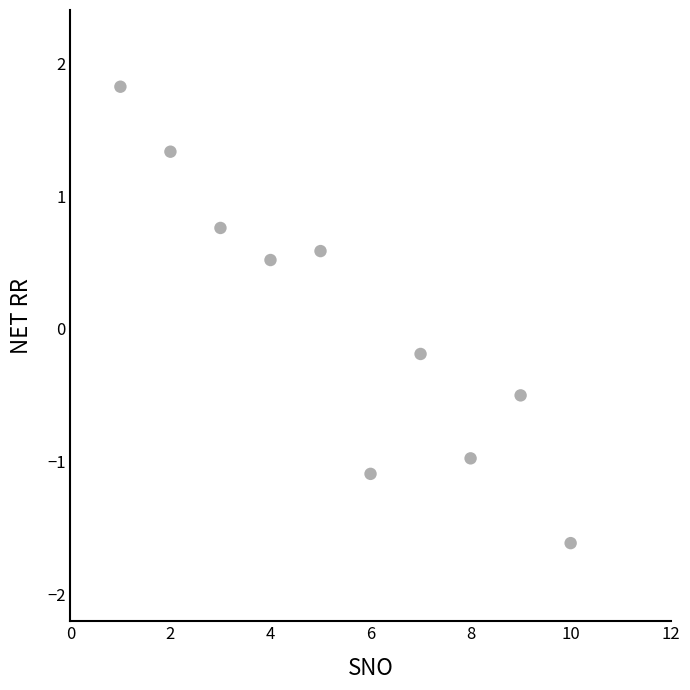

What is the range of X values (max minus min)?

9.0